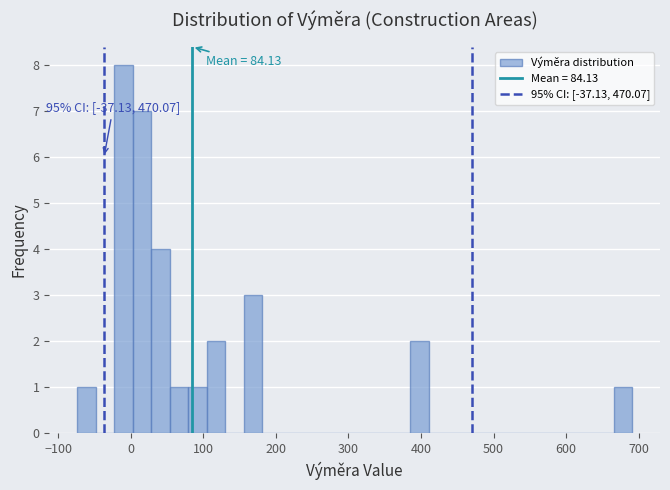

Around what value on the x-axis is the tallest bar? Give the approximate position of its centre, as read against the axis.

-10